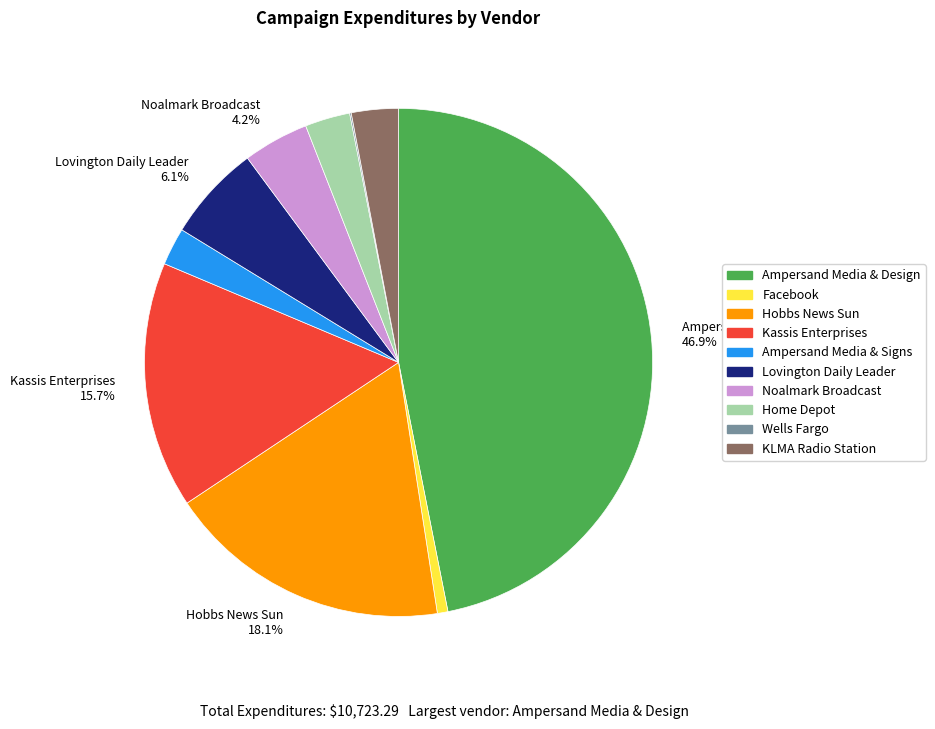

Is it true that Ampersand Media & Design is 47% of the pie?

True